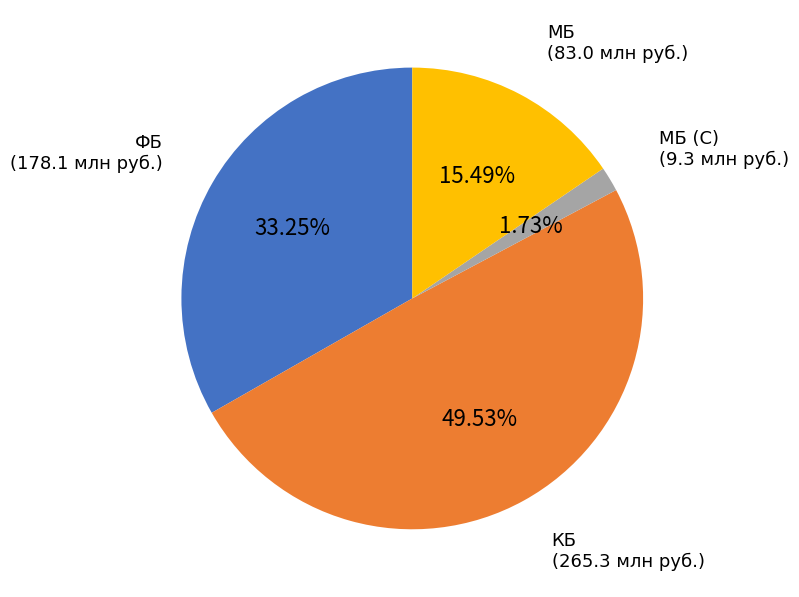

To the nearest percent, what is the average slice percentage?

25%